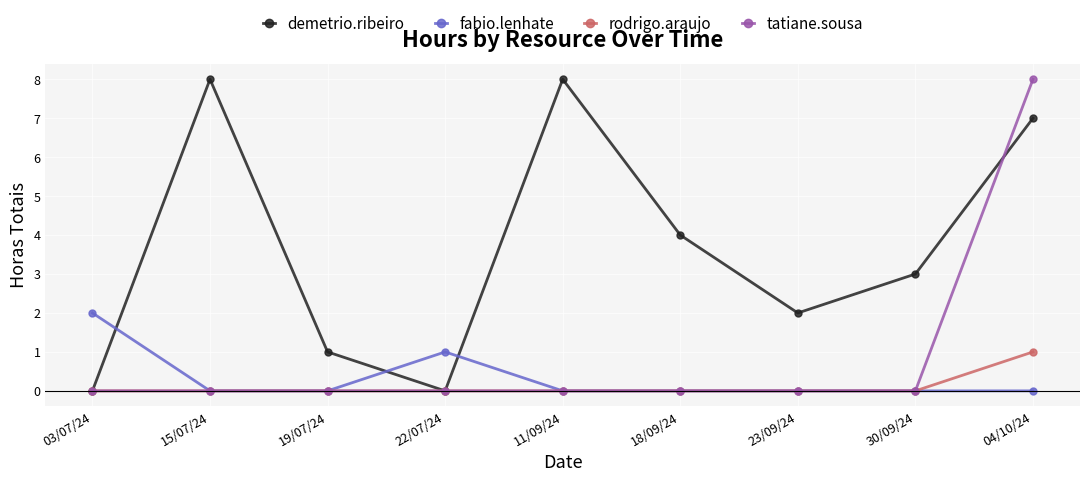

What is the label of the 1st point from the right?

04/10/24